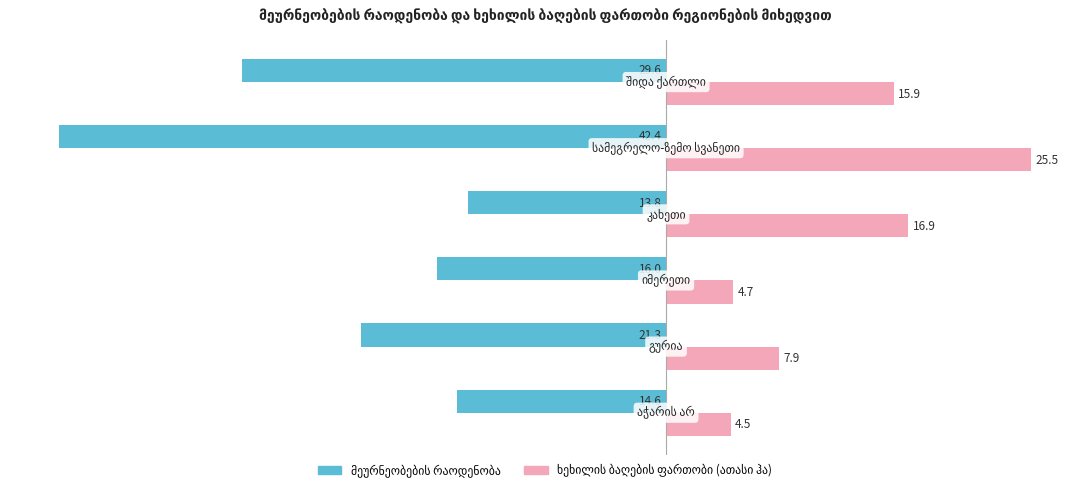

What is the minimum value shown in the chart?

-42.4